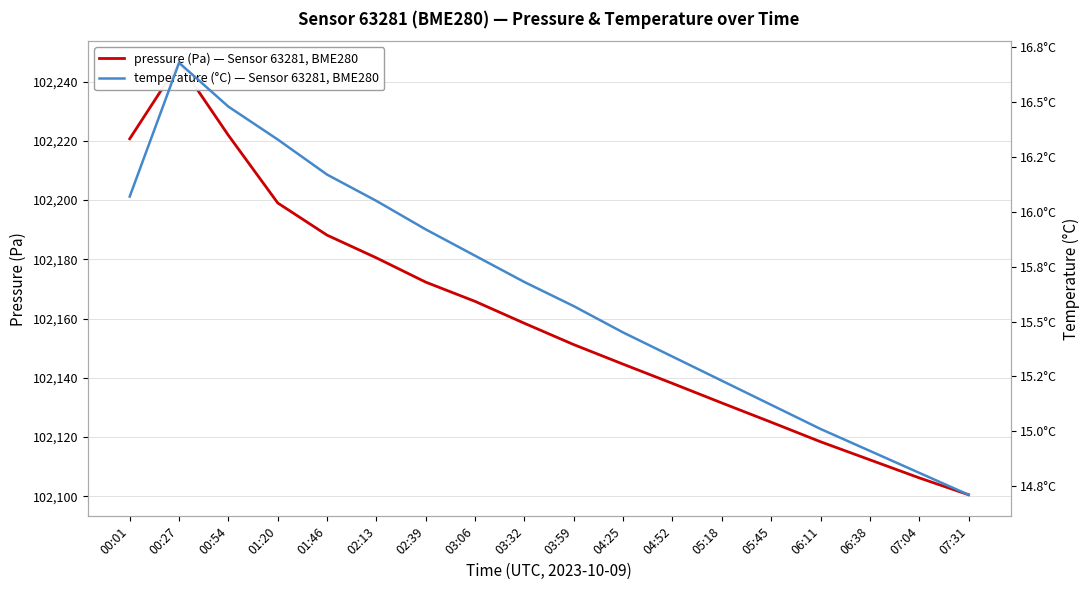

Reading left to right, extract all data points from this chart.

pressure (Pa) — Sensor 63281, BME280: 102220.7	102246.4	102221.9	102199.0	102188.2	102180.5	102172.3	102165.8	102158.4	102151.2	102144.6	102138.1	102131.5	102125.0	102118.4	102112.3	102106.2	102100.5
temperature (°C) — Sensor 63281, BME280: 16.1	16.7	16.5	16.3	16.2	16.1	15.9	15.8	15.7	15.6	15.4	15.3	15.2	15.1	15.0	14.9	14.8	14.7